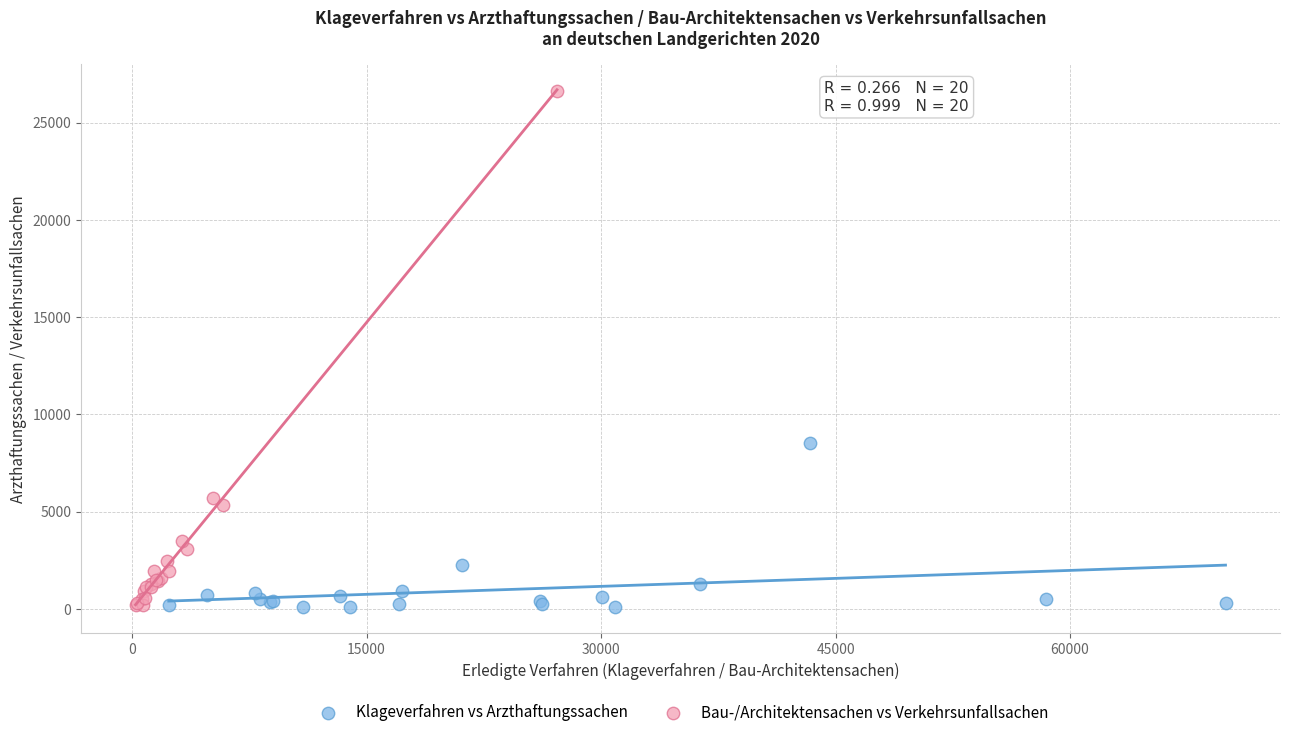

Which series has the widest spread of Y values?

Bau-/Architektensachen vs Verkehrsunfallsachen